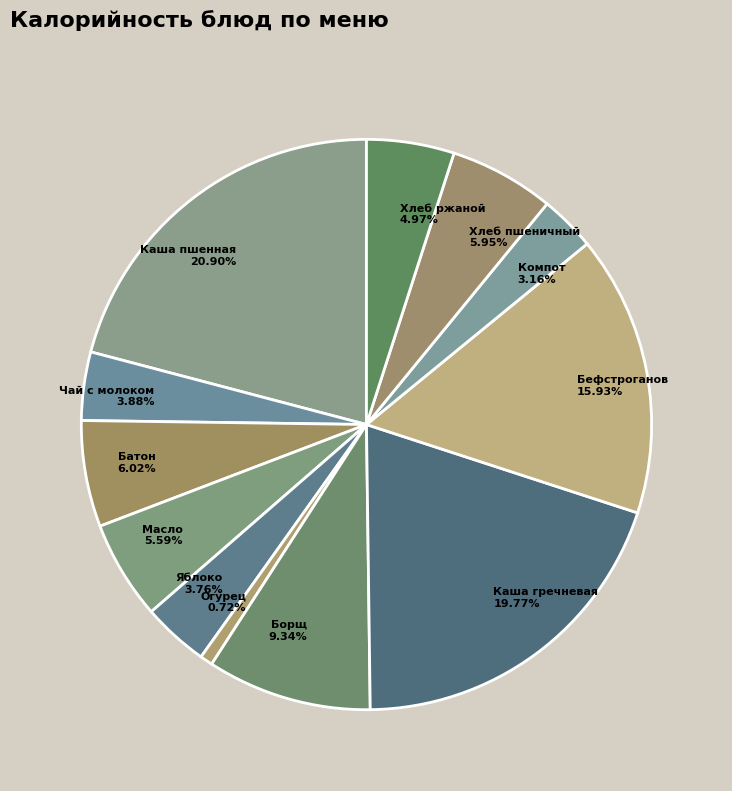

Which slice is the smallest?

Огурец 0.72%